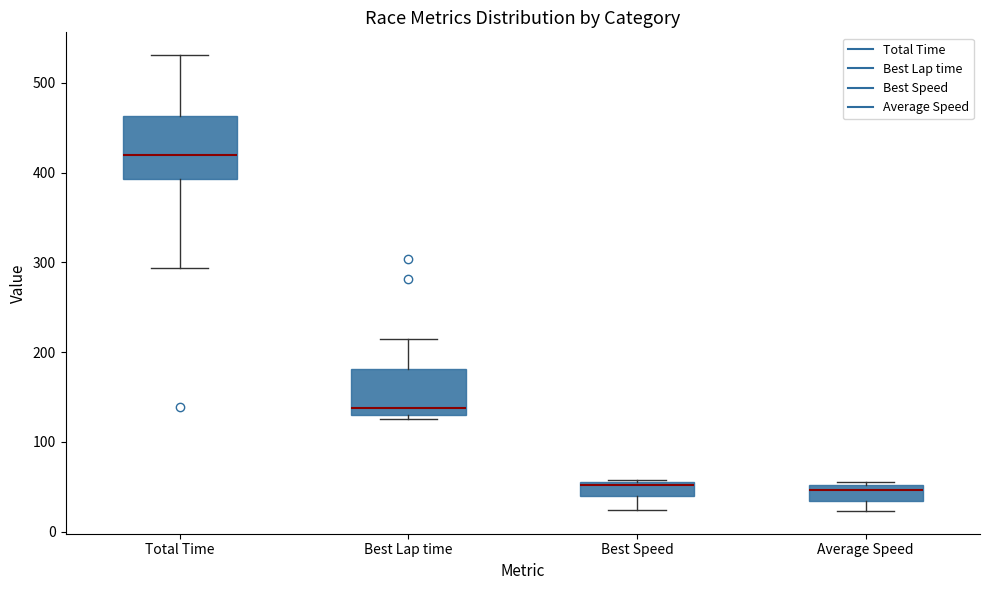

Which box is the tallest, from its lower edge to its upper edge?

Total Time